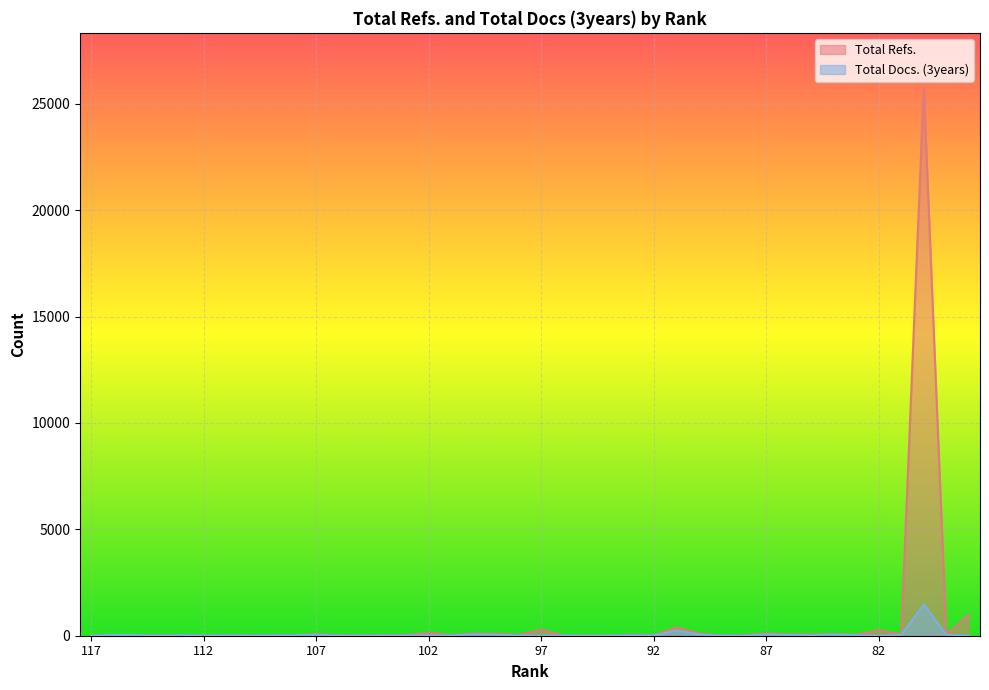

Which series has the largest total across all categories?

Total Refs.